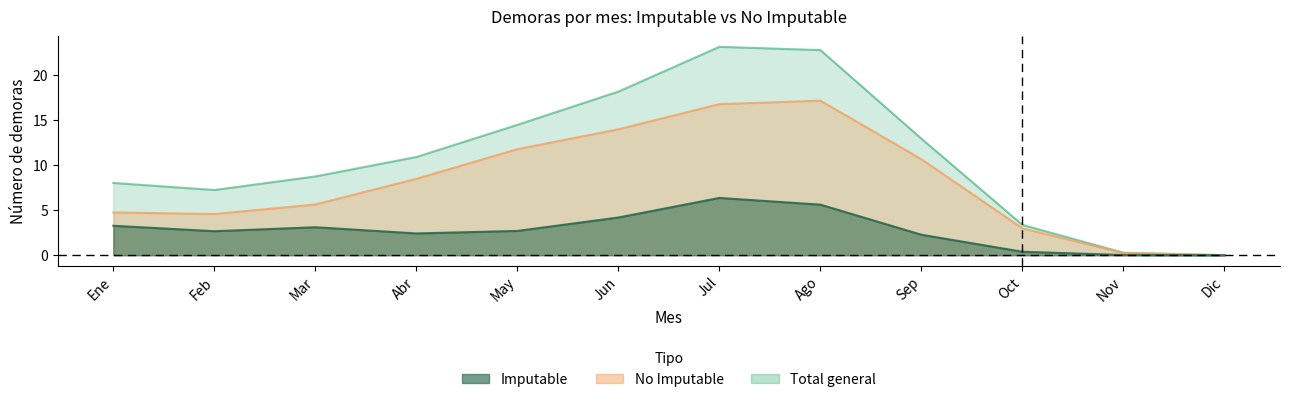

What is the value of the Imputable point at the 5th from the left?

3